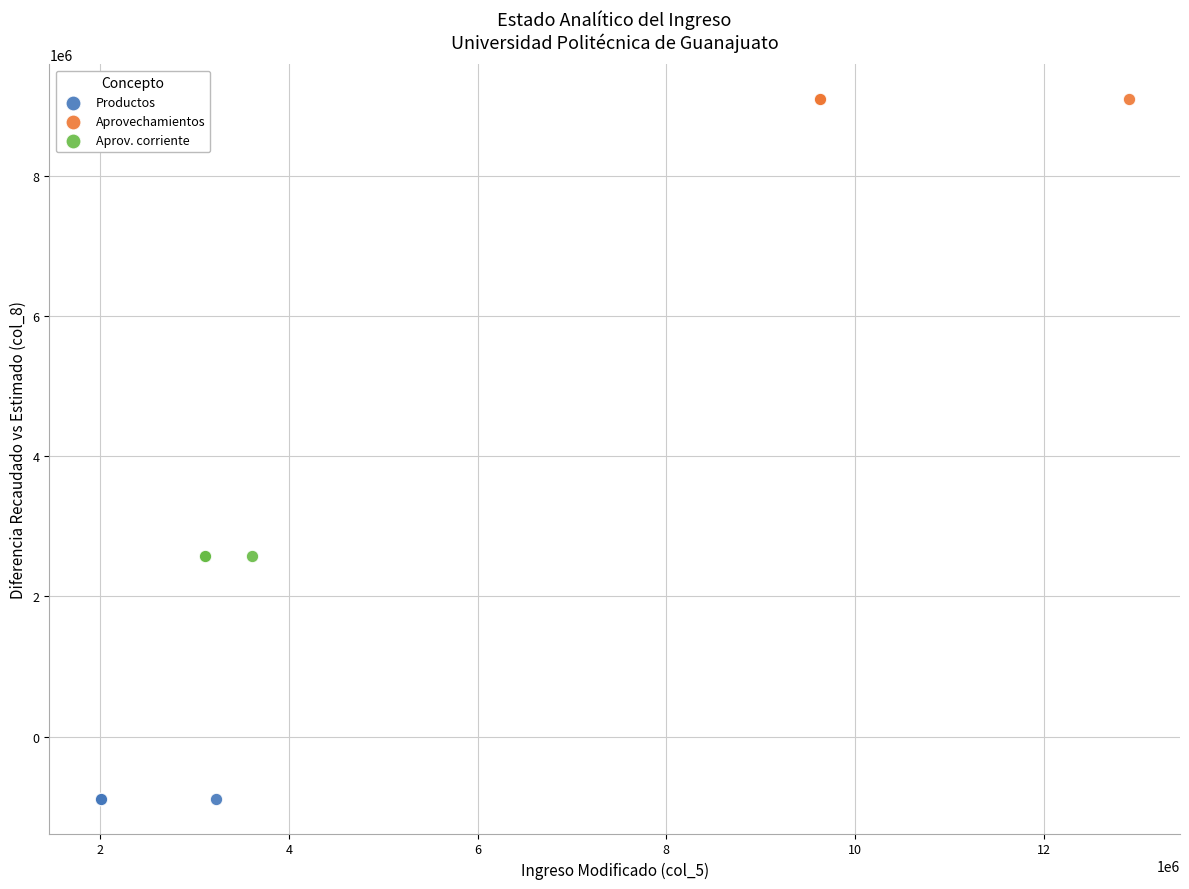

Which series reaches the maximum Y coordinate?

Aprovechamientos